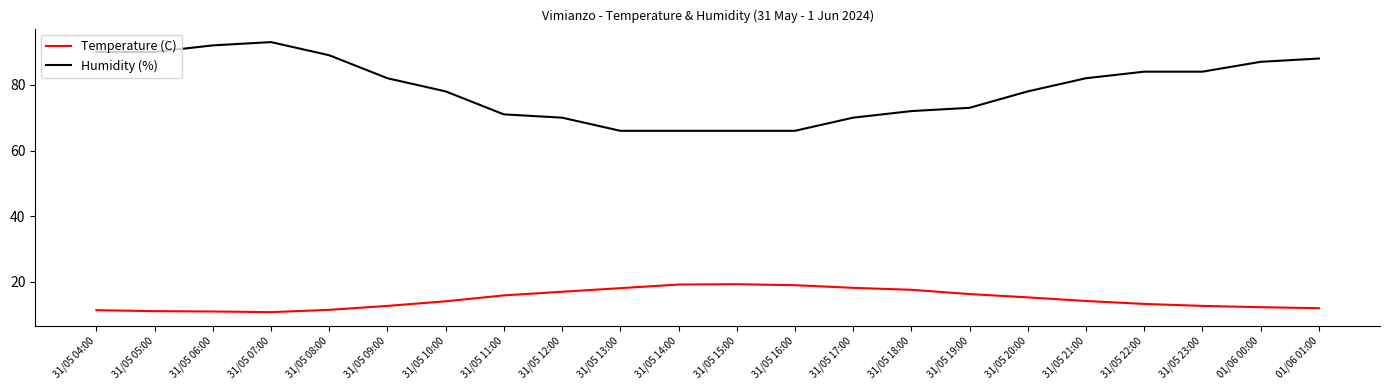

Rank the series by their maximum value, from lowest to highest.

Temperature (C), Humidity (%)